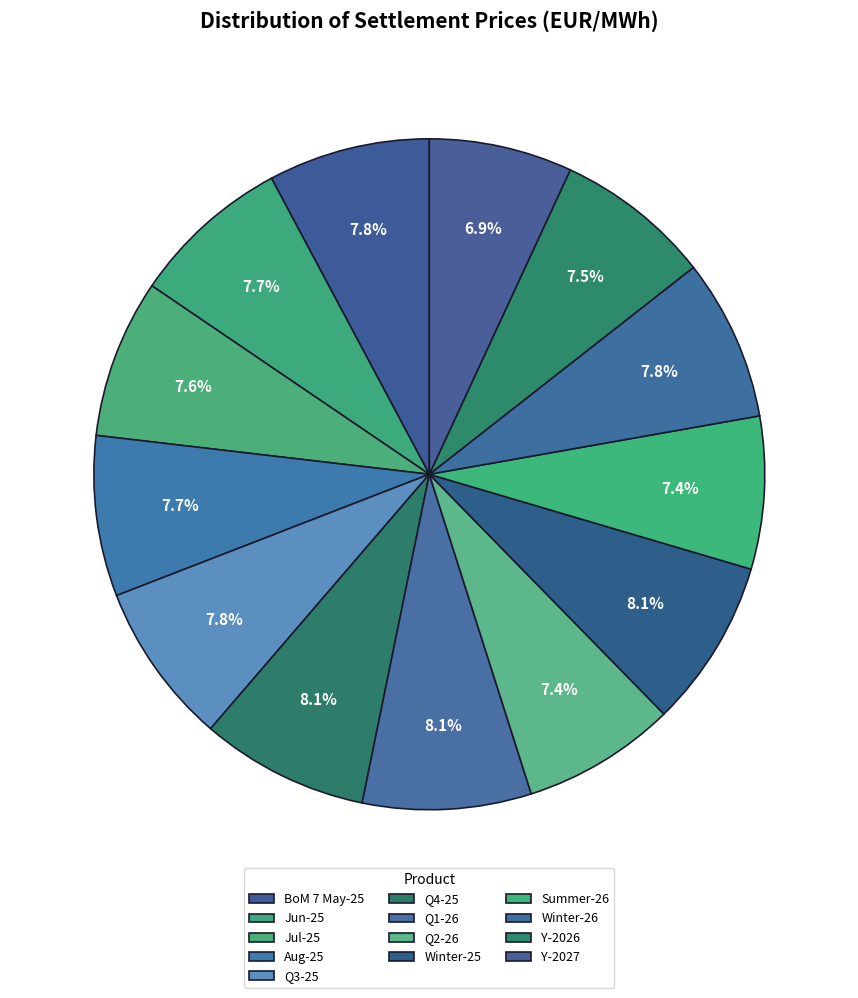

Rank the categories by value from highest to lowest.

Q1-26, Winter-25, Q4-25, Q3-25, BoM 7 May-25, Winter-26, Aug-25, Jun-25, Jul-25, Y-2026, Q2-26, Summer-26, Y-2027